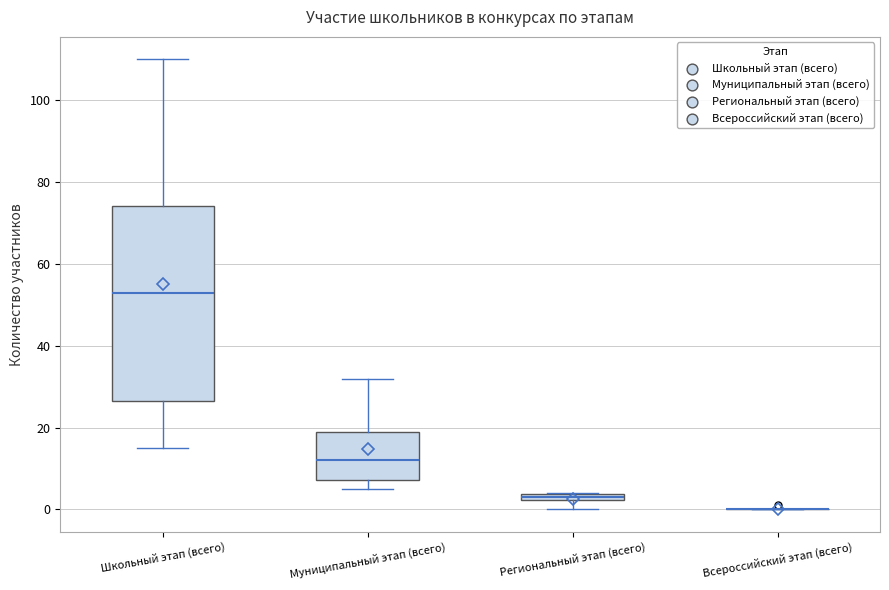

Which box is the tallest, from its lower edge to its upper edge?

Школьный этап (всего)